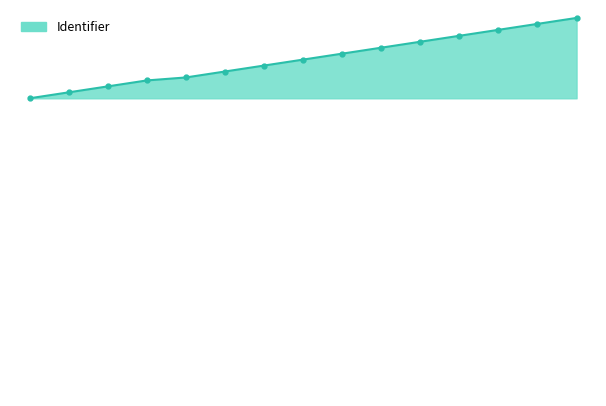

Does the chart display data point markers on the line(s)?

No